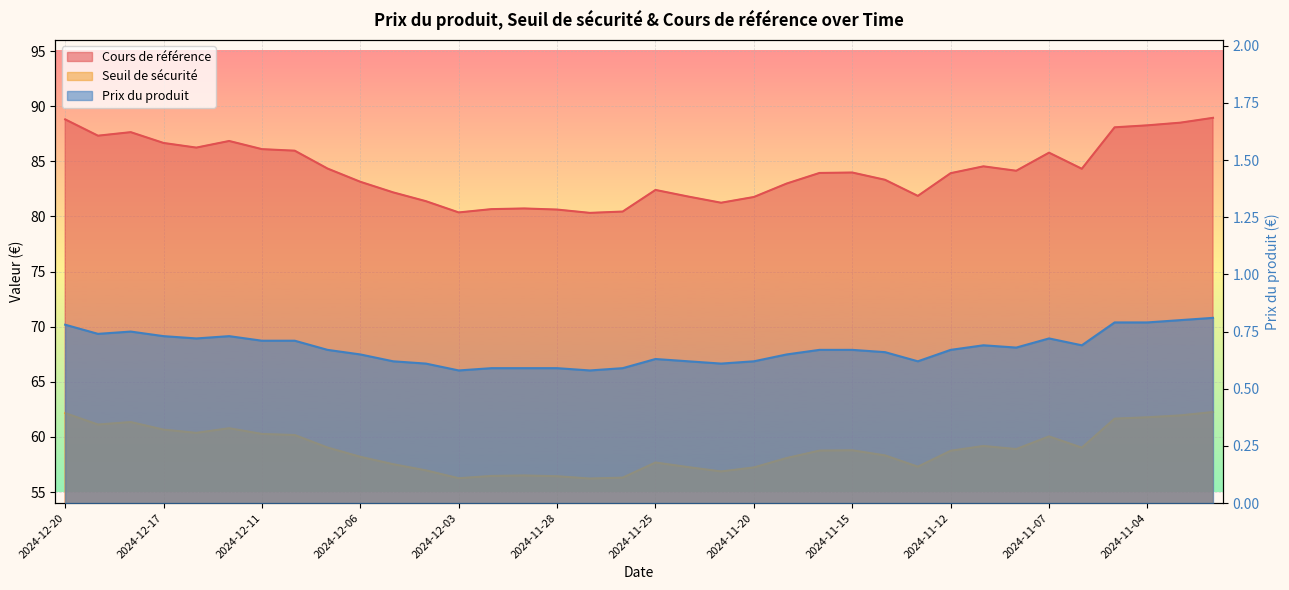

Which series has the largest range (max minus min)?

Seuil de sécurité